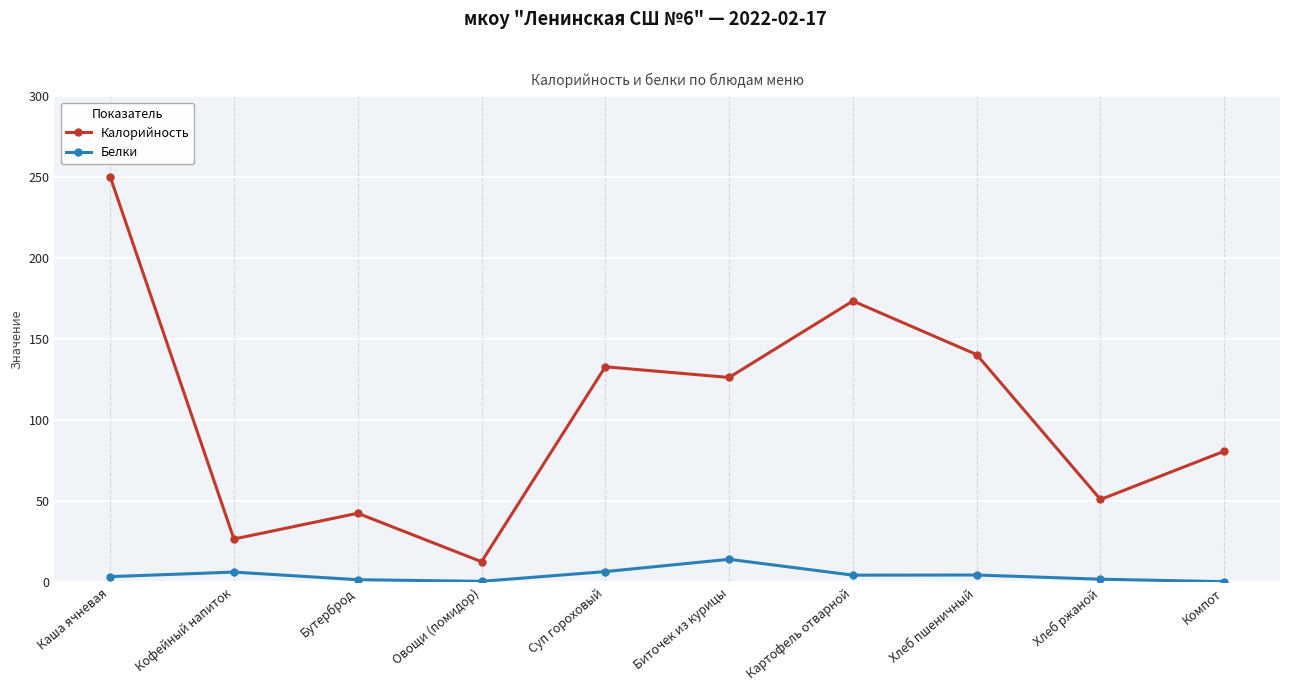

How many data points in Белки are above 4?

5